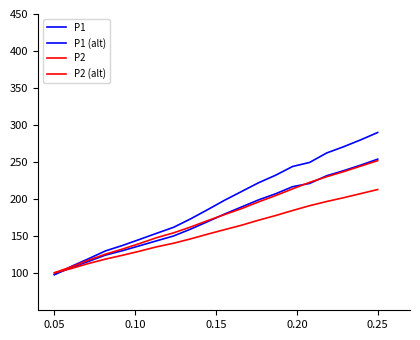

True or false: P2 and P2 (alt) cross at least once.

False